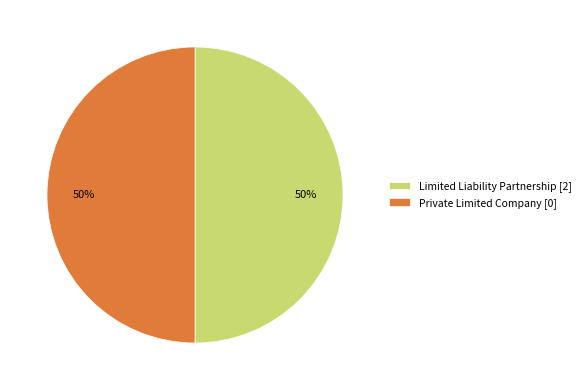

Is it true that Private Limited Company [0] is 50% of the pie?

True